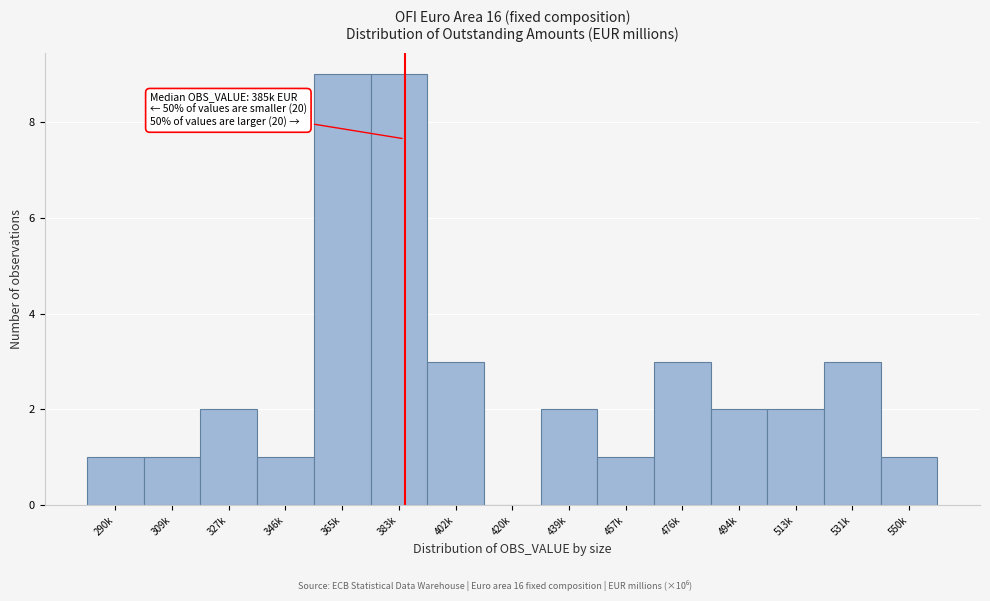

Reading left to right, extract all data points from this chart.

290k=1	309k=1	327k=2	346k=1	365k=9	383k=9	402k=3	420k=0	439k=2	457k=1	476k=3	494k=2	513k=2	531k=3	550k=1